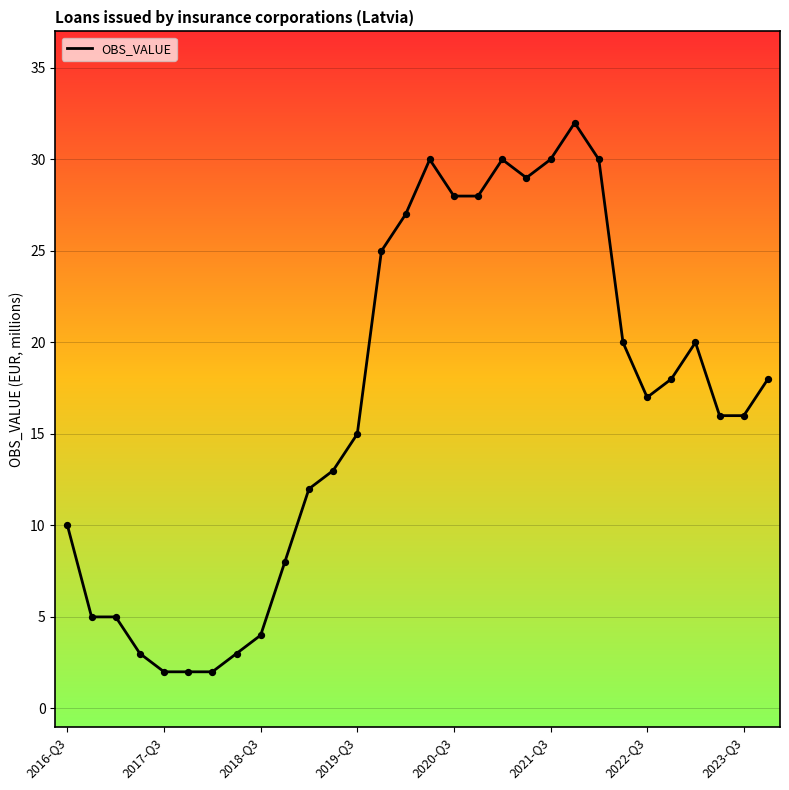

What is the difference between the maximum and minimum values?

30